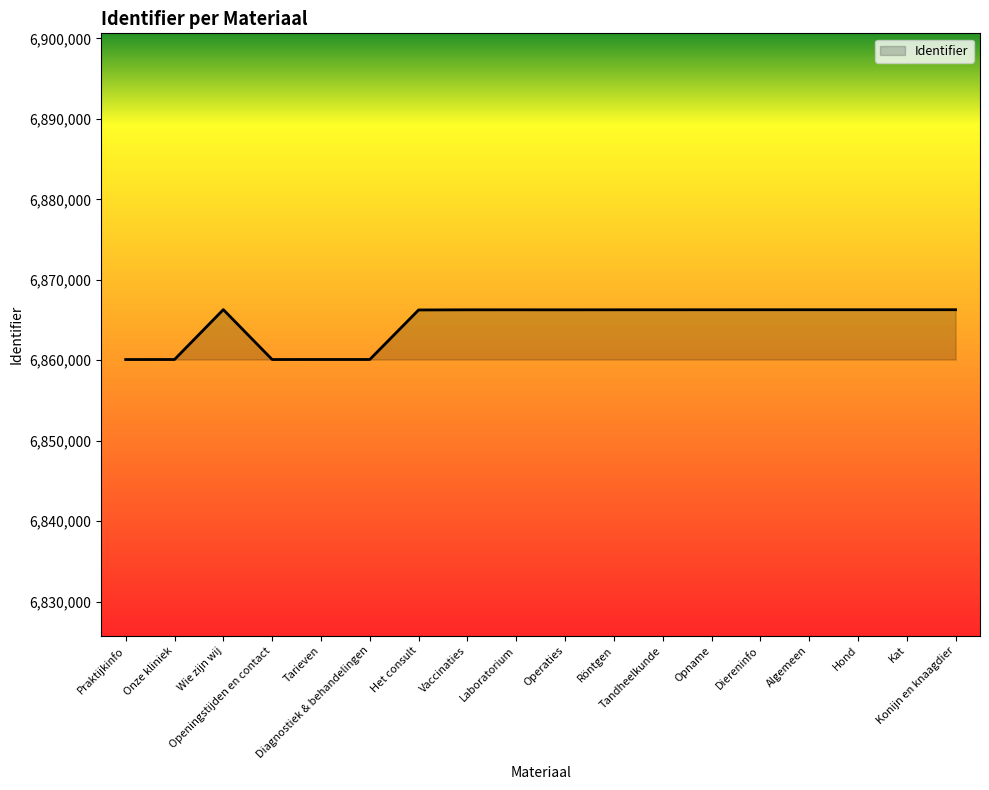

What is the greatest value displayed?

6866297